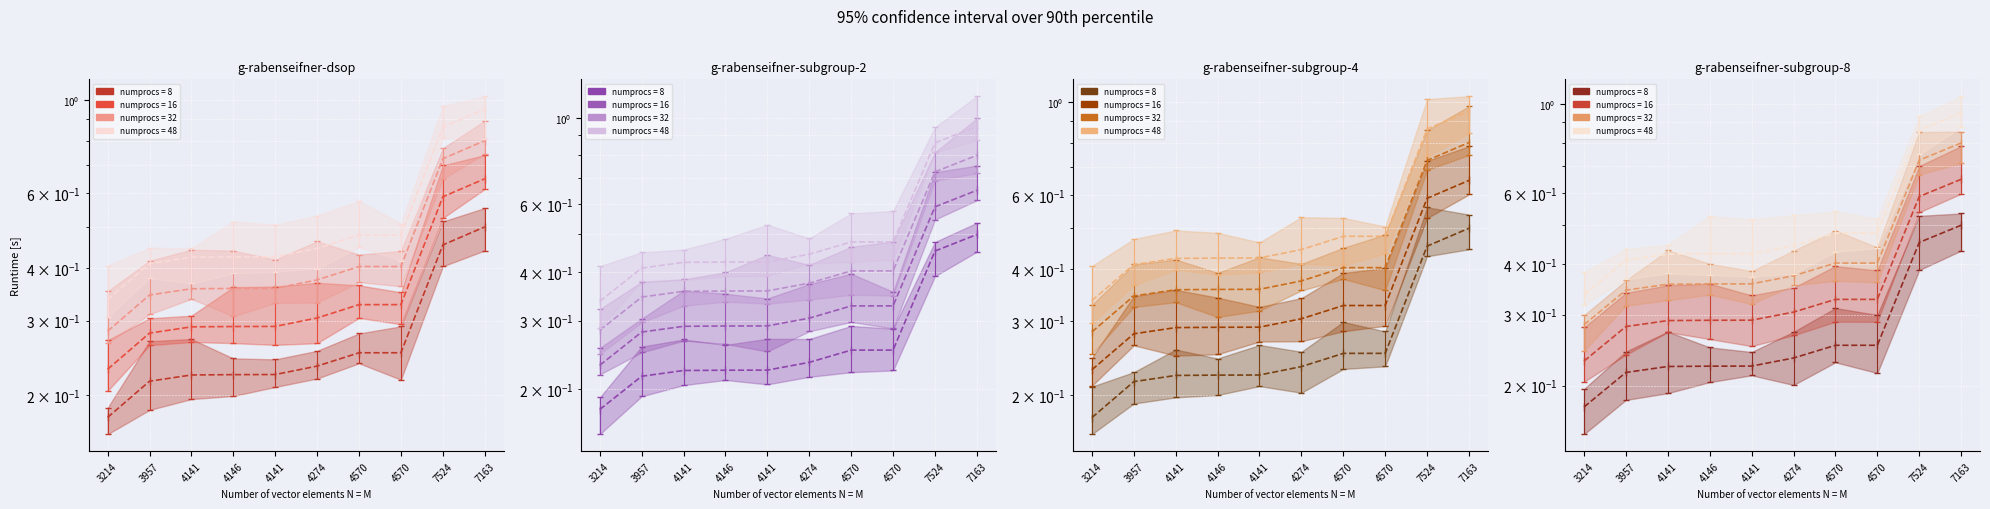

At how many categories does at least one series exceed 0?

10